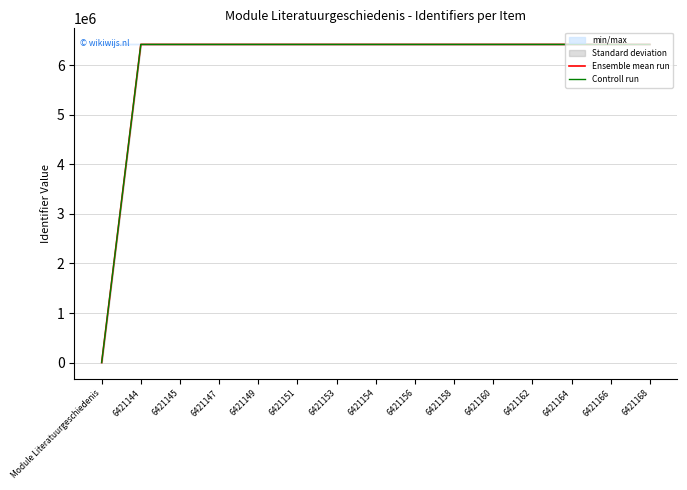

Reading left to right, what are all the values shown in this chart?

Ensemble mean run: Module Literatuurgeschiedenis=0	6421144=6421144	6421145=6421145	6421147=6421147	6421149=6421149	6421151=6421151	6421153=6421153	6421154=6421154	6421156=6421156	6421158=6421158	6421160=6421160	6421162=6421162	6421164=6421164	6421166=6421166	6421168=6421168
Controll run: Module Literatuurgeschiedenis=-3	6421144=6421141	6421145=6421142	6421147=6421144	6421149=6421146	6421151=6421148	6421153=6421150	6421154=6421151	6421156=6421153	6421158=6421155	6421160=6421157	6421162=6421159	6421164=6421161	6421166=6421163	6421168=6421165